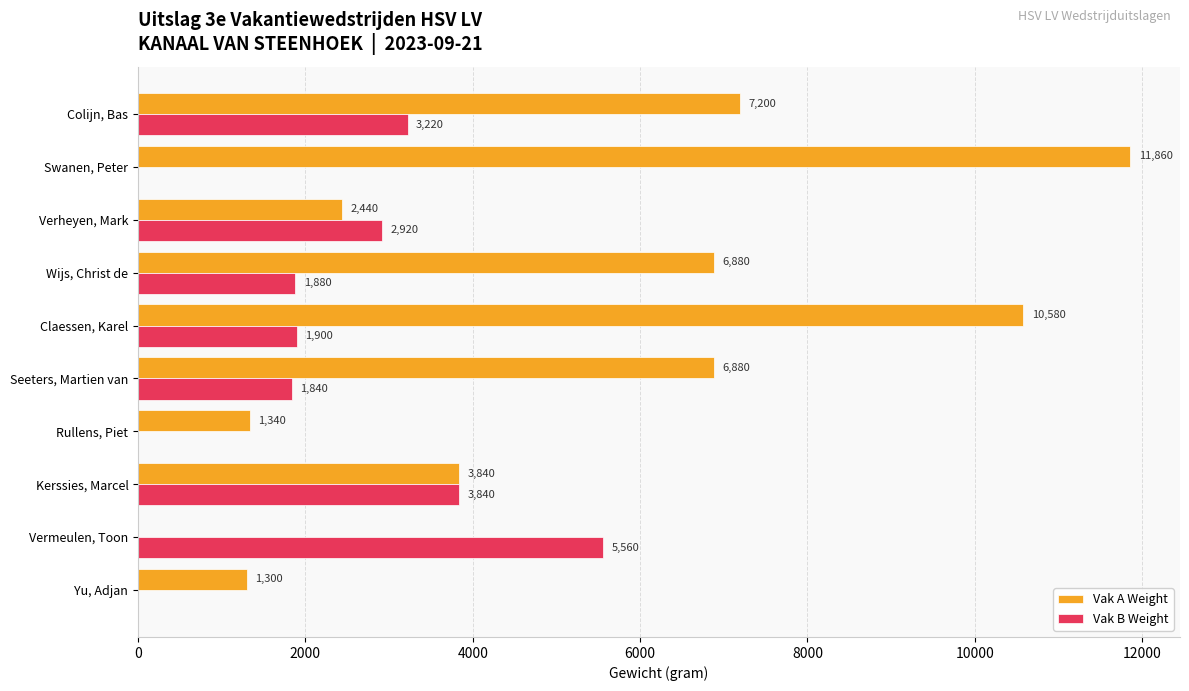

How many categories are shown in the chart?

10